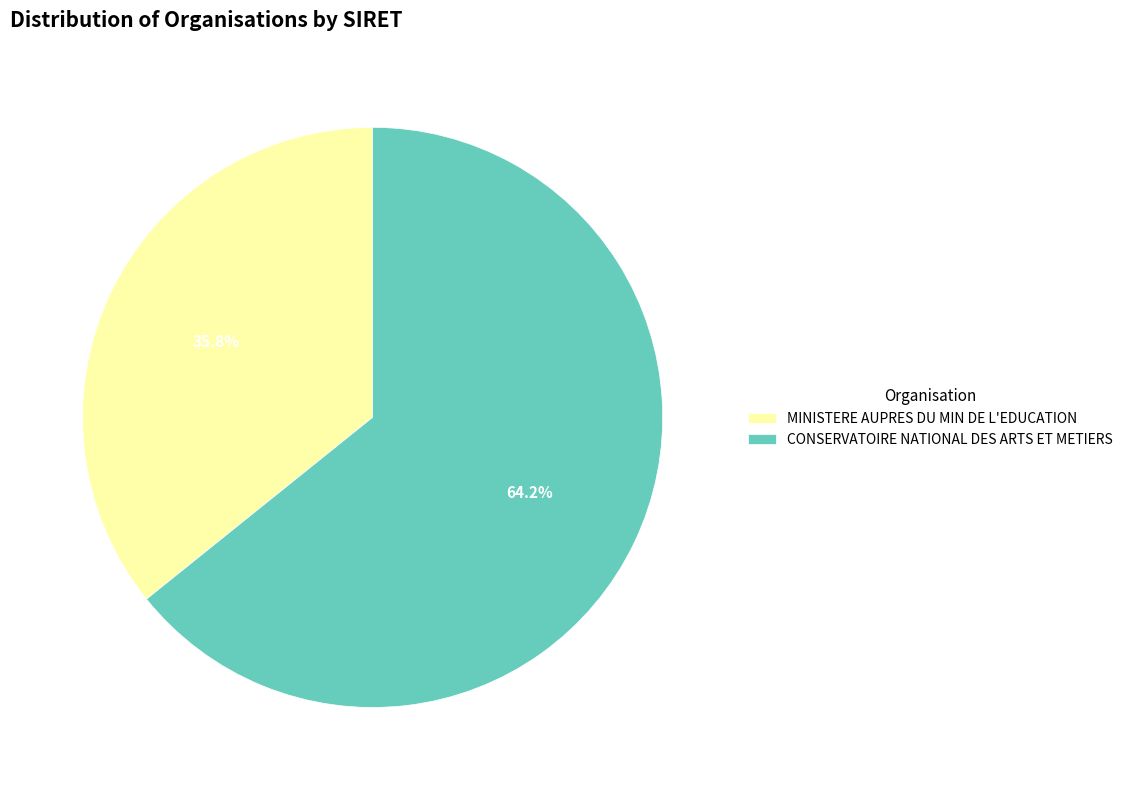

Combined, what portion of the pie is CONSERVATOIRE NATIONAL DES ARTS ET METIERS and MINISTERE AUPRES DU MIN DE L'EDUCATION?

100.0%